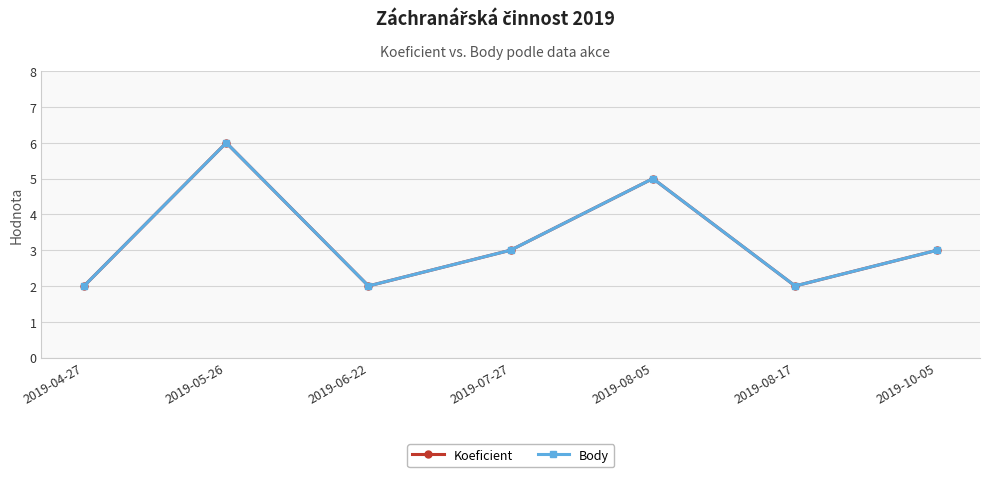

Between 2019-05-26 and 2019-08-05, which series saw the biggest shift?

Koeficient